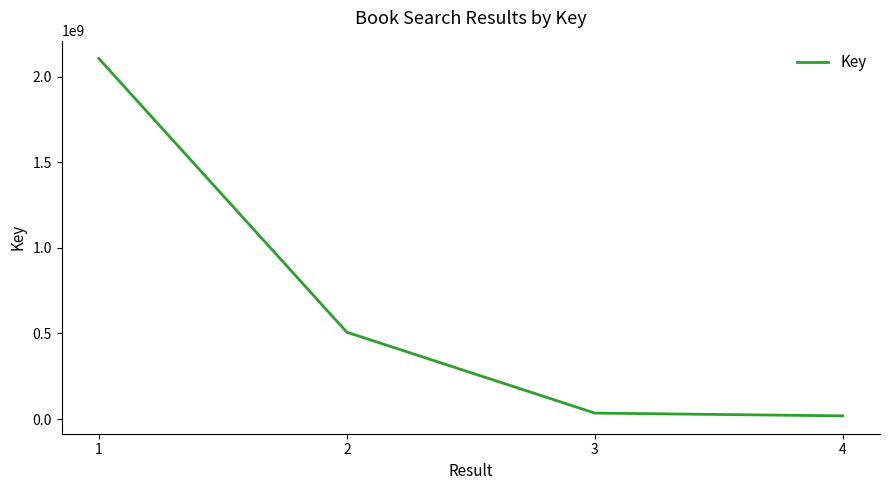

Approximately how many times larger is the value at 3 compared to 4?

1.9